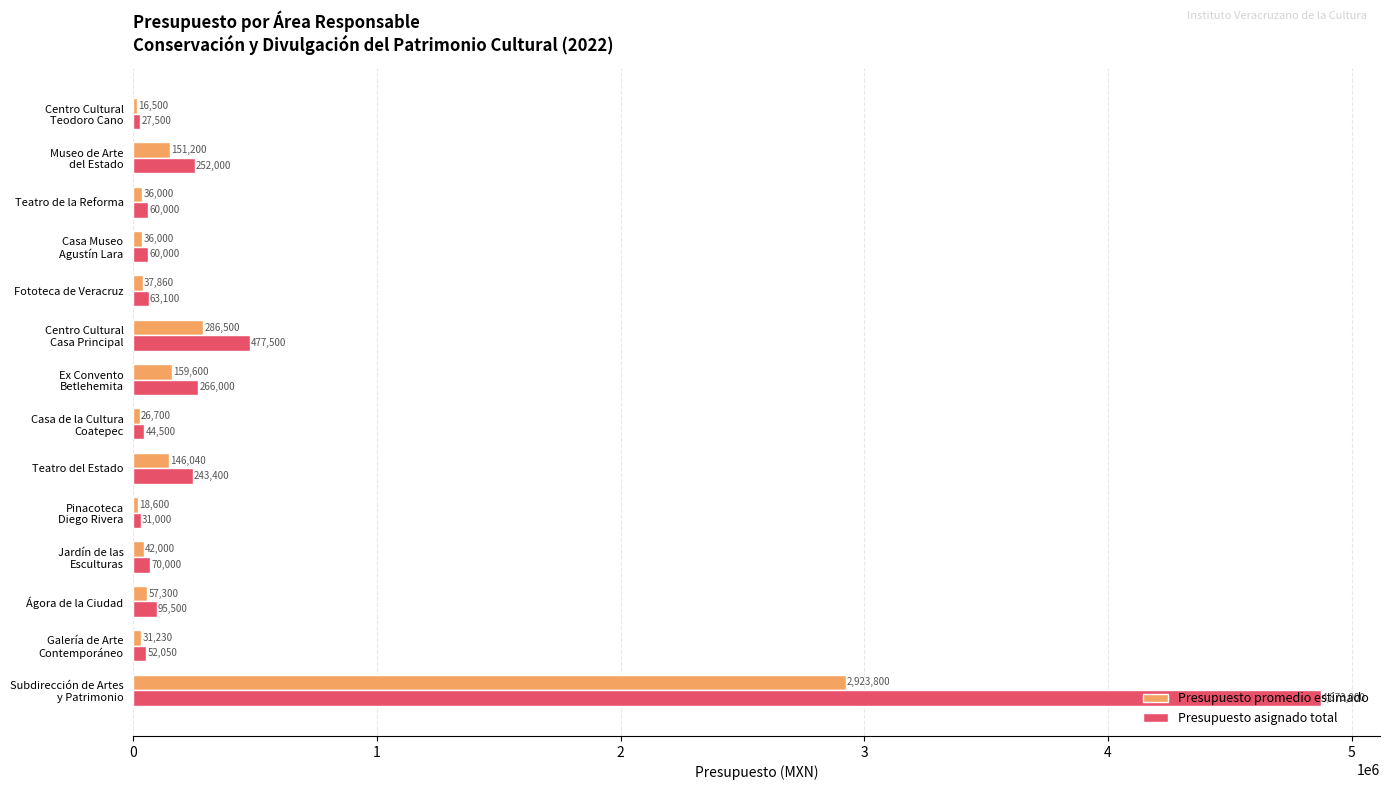

Which series has the largest range (max minus min)?

Presupuesto asignado total